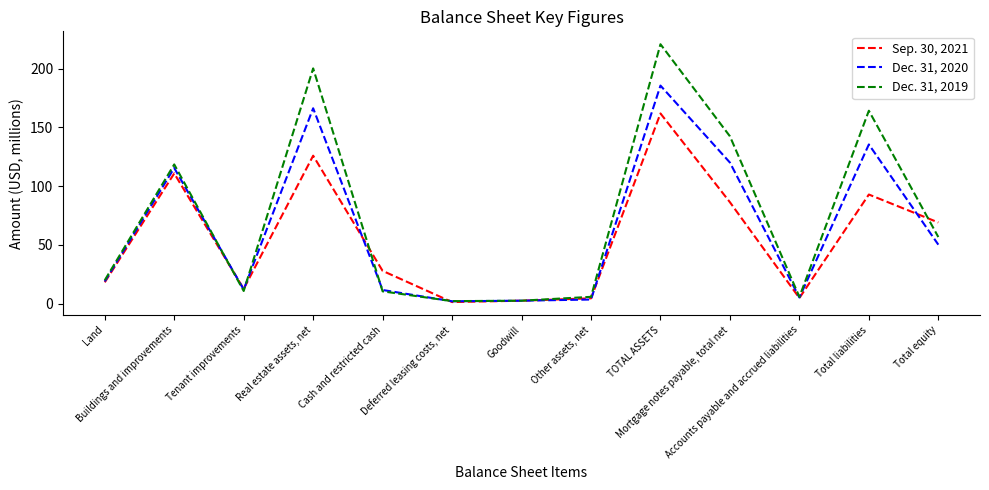

How many lines are shown in the chart?

3